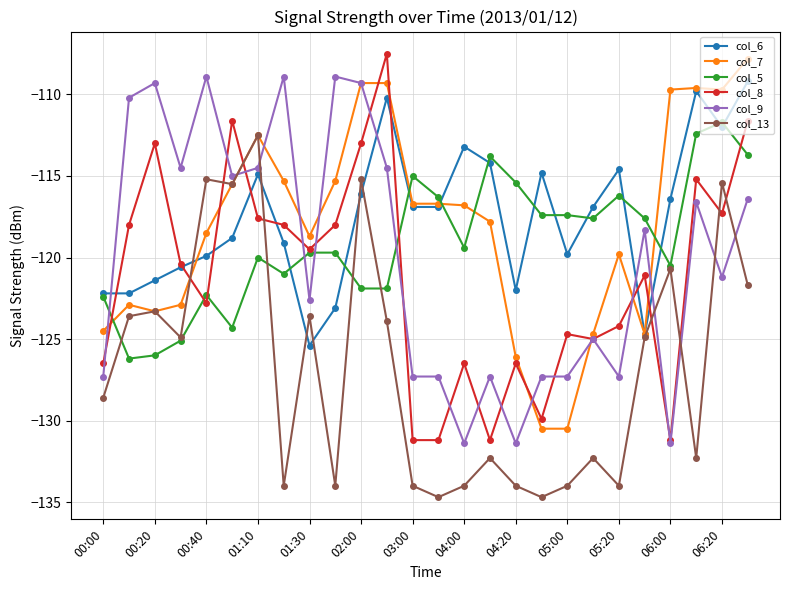

What is the value of the col_13 point at the 6th from the left?

-115.5